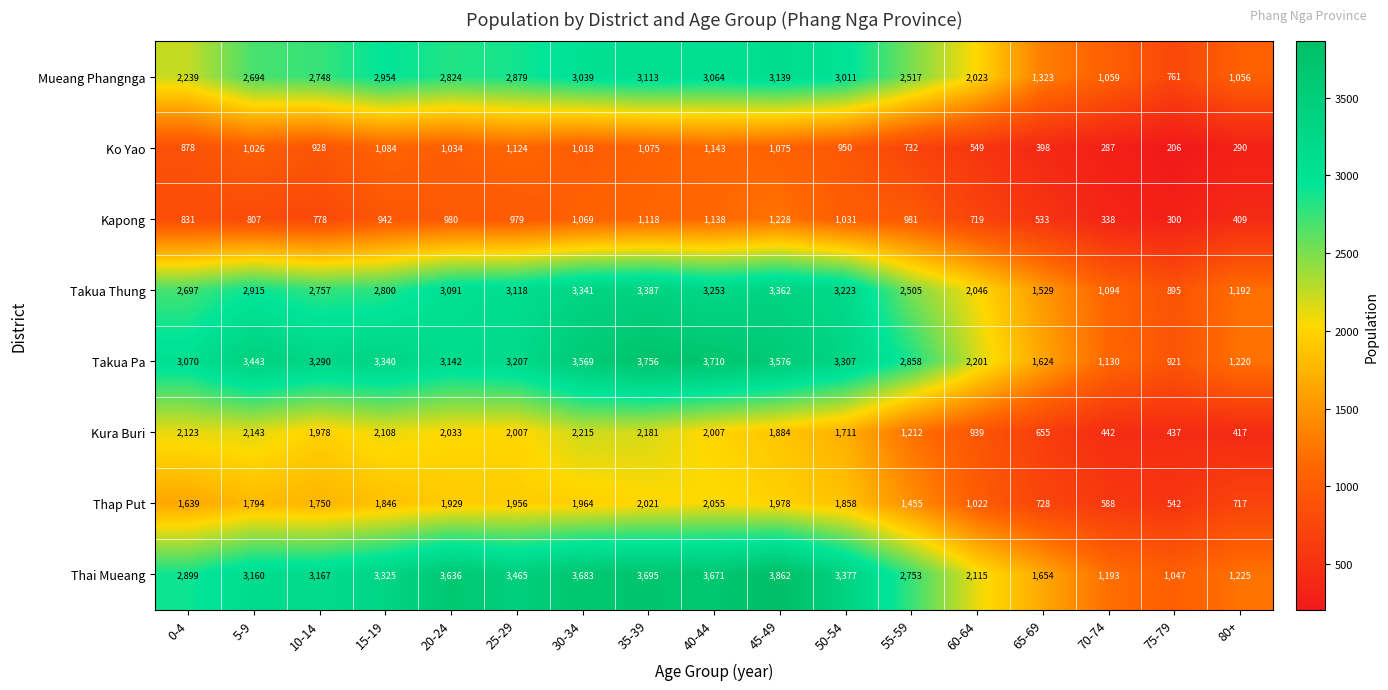

What is the difference between the highest and lowest values at 55-59?

2126